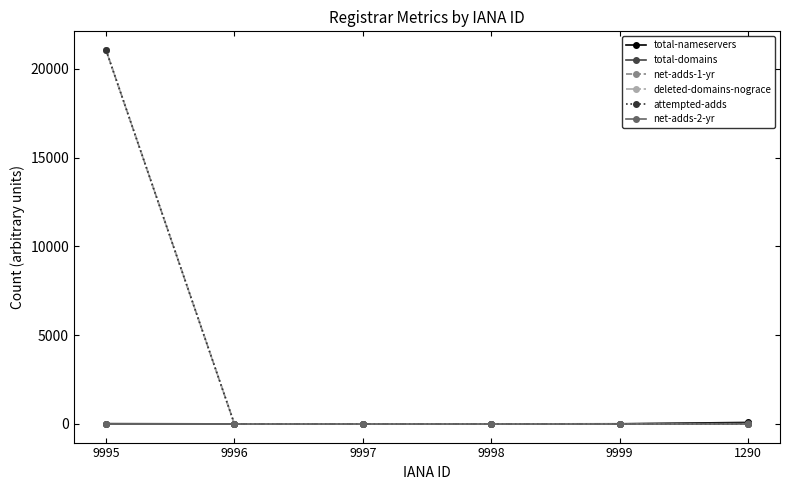

At which category is the sum across all series the highest?

9995